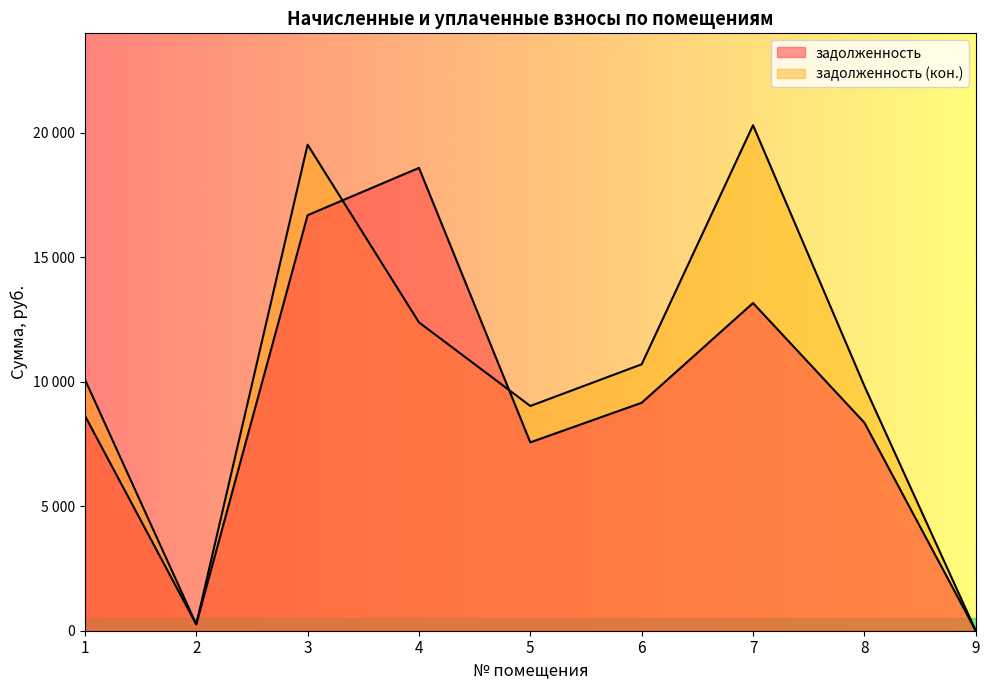

What is the total value across all series at 7?

33473.0